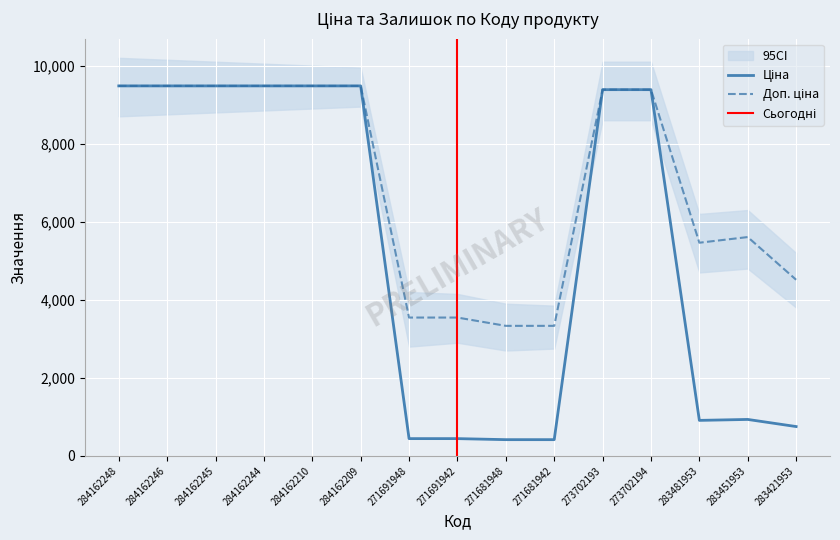

Which series has the largest total across all categories?

Доп. ціна